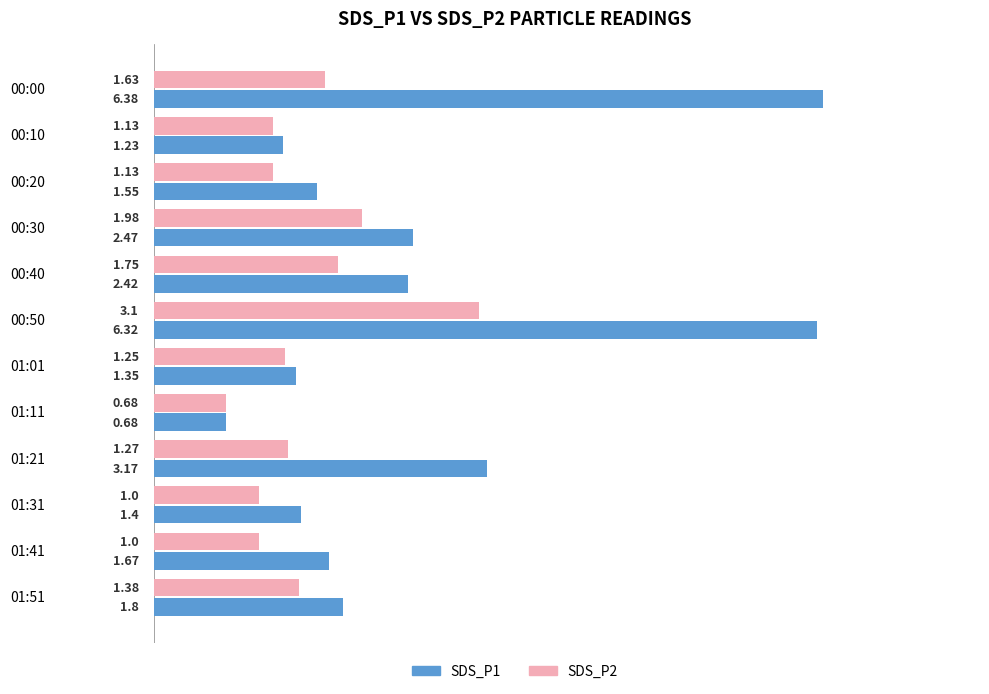

At which label is SDS_P1 closest to 3?

01:21